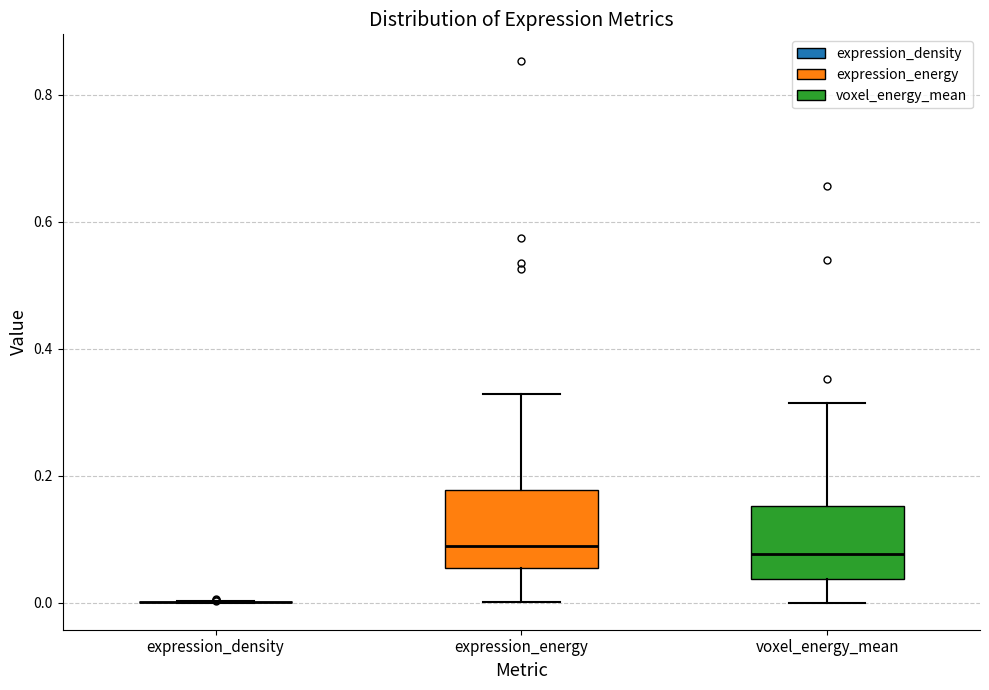

Reading left to right, read every box against the y-axis: the position of its median line, the range the box covers, and the ends of its whiskers. The values are not printed on the chart, so give them approximately, as read against the axis.

expression_density: box collapsed to a line at 0.00, whiskers 0.00 to 0.00
expression_energy: median 0.08, box 0.06 to 0.18, whiskers 0.00 to 0.32
voxel_energy_mean: median 0.08, box 0.04 to 0.16, whiskers 0.00 to 0.32